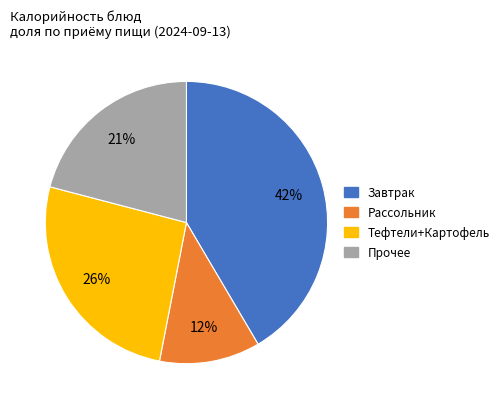

The Завтрак slice represents 48% of the pie. True or false?

False